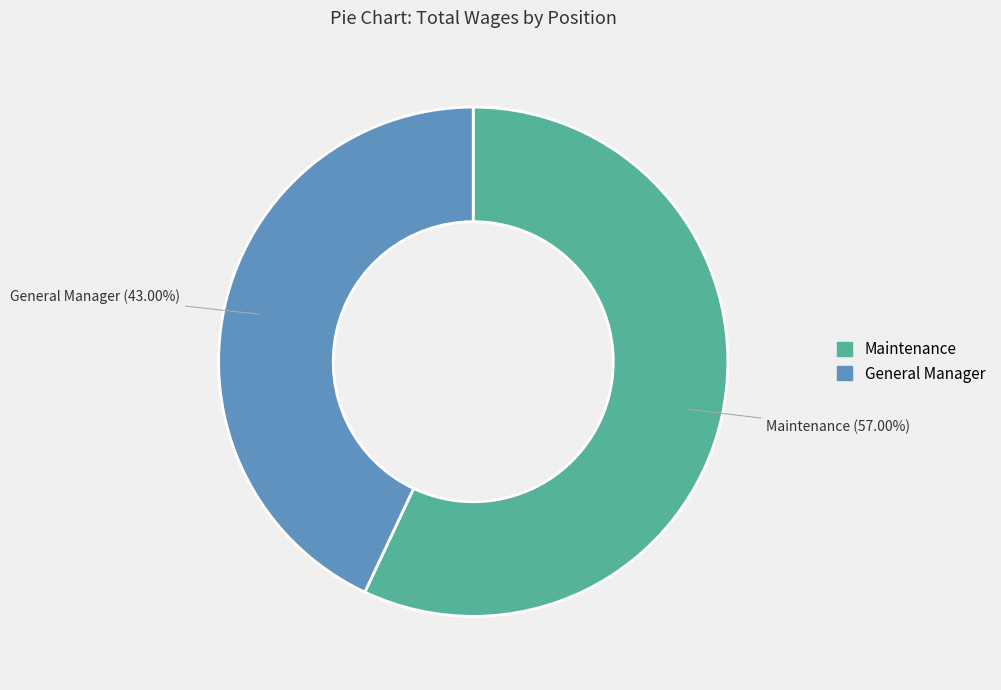

What percentage is the General Manager slice, to the nearest percent?

43%